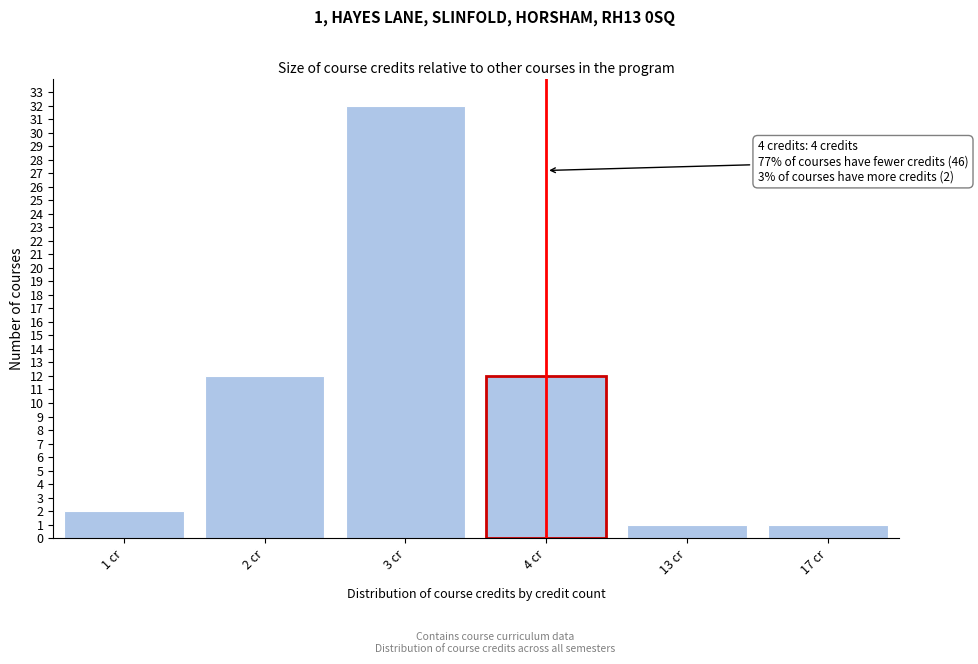

Reading right to left, transcribe all the data shown in this chart.

17 cr=1	13 cr=1	4 cr=12	3 cr=32	2 cr=12	1 cr=2